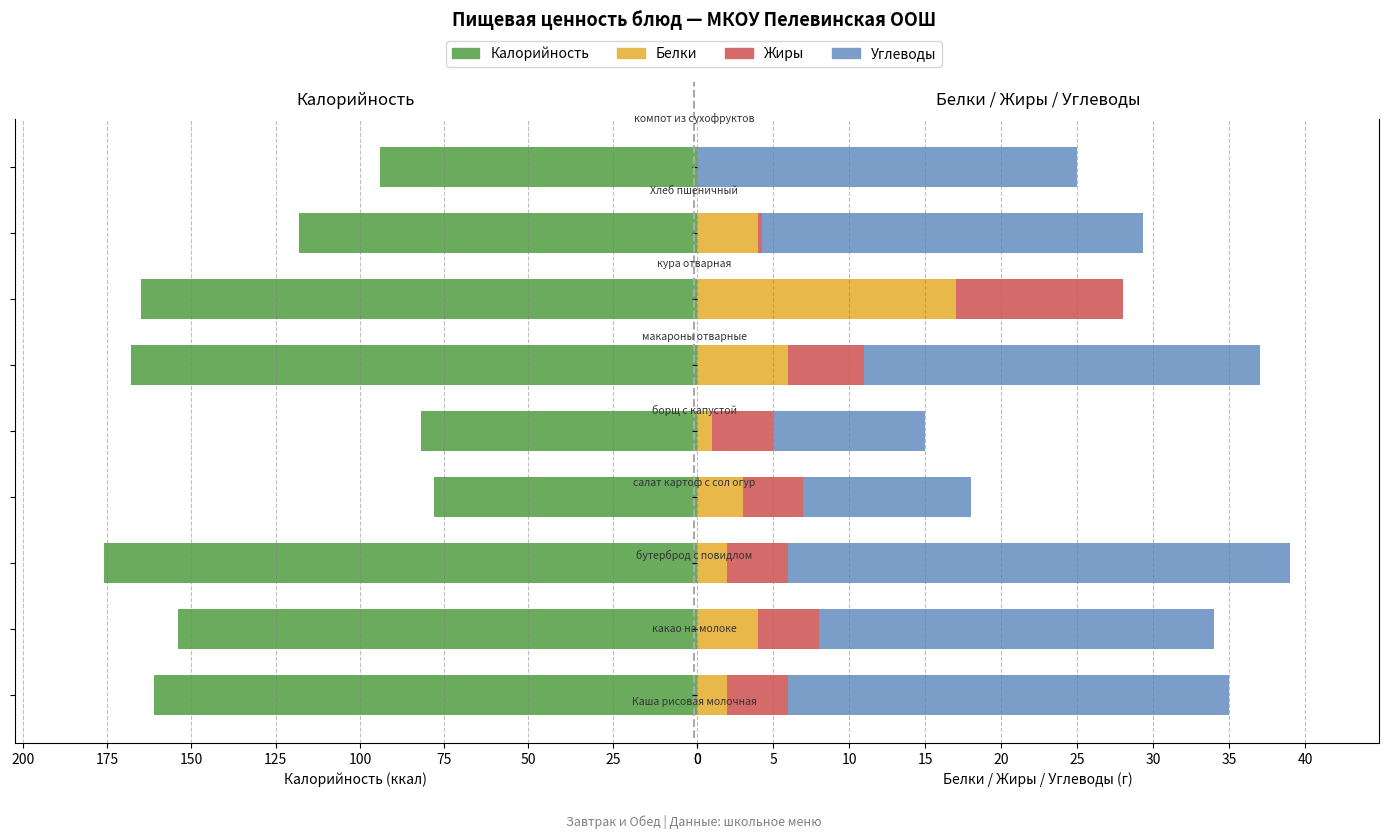

Is the value of Калорийность at 150 greater than the value of Белки at 25?

Yes